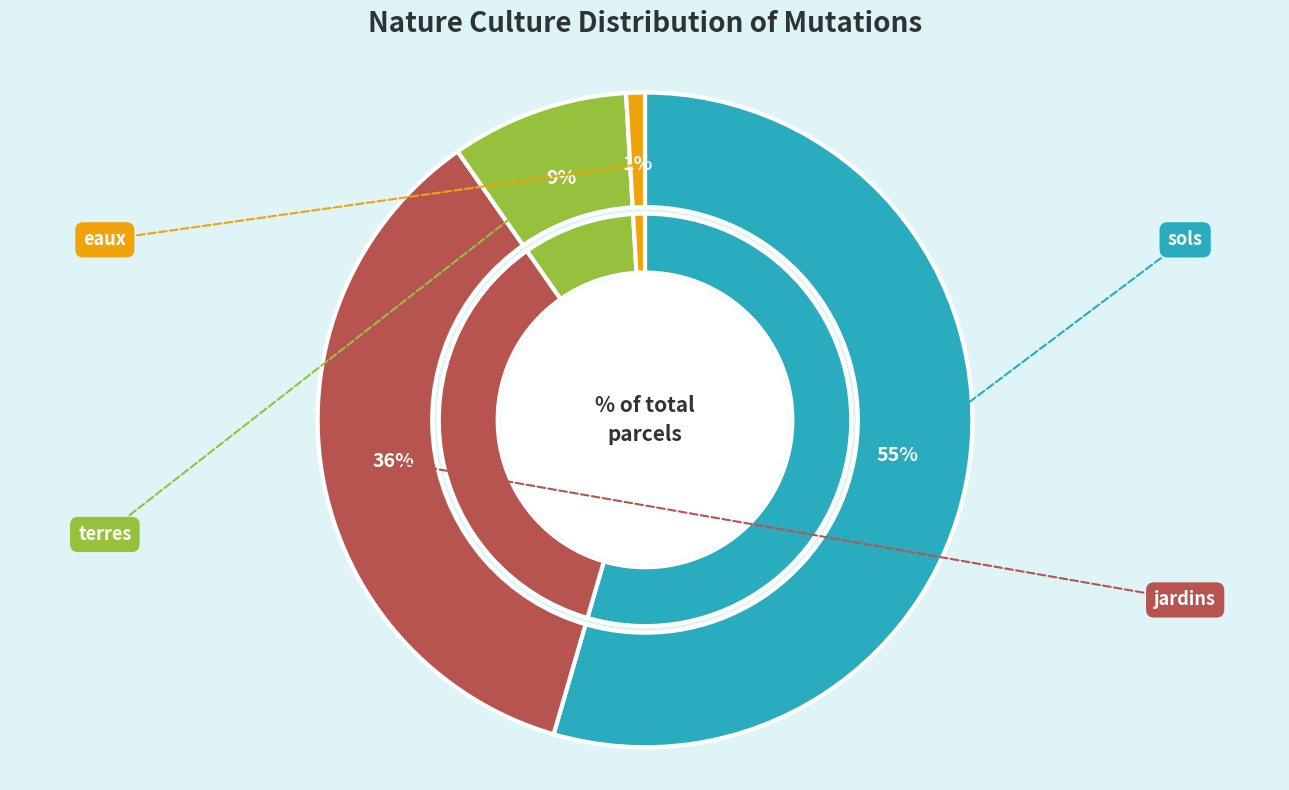

The jardins slice represents 50% of the pie. True or false?

False